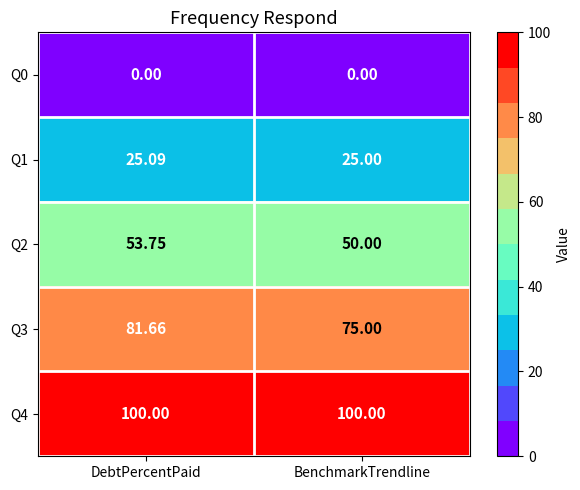

At which category is the sum across all series the highest?

DebtPercentPaid